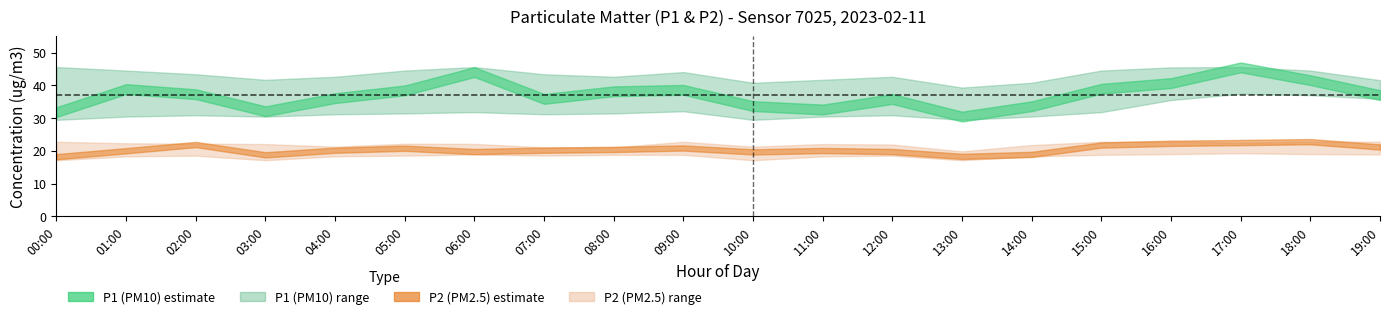

At which label does P2_lower reach its minimum?

00:00